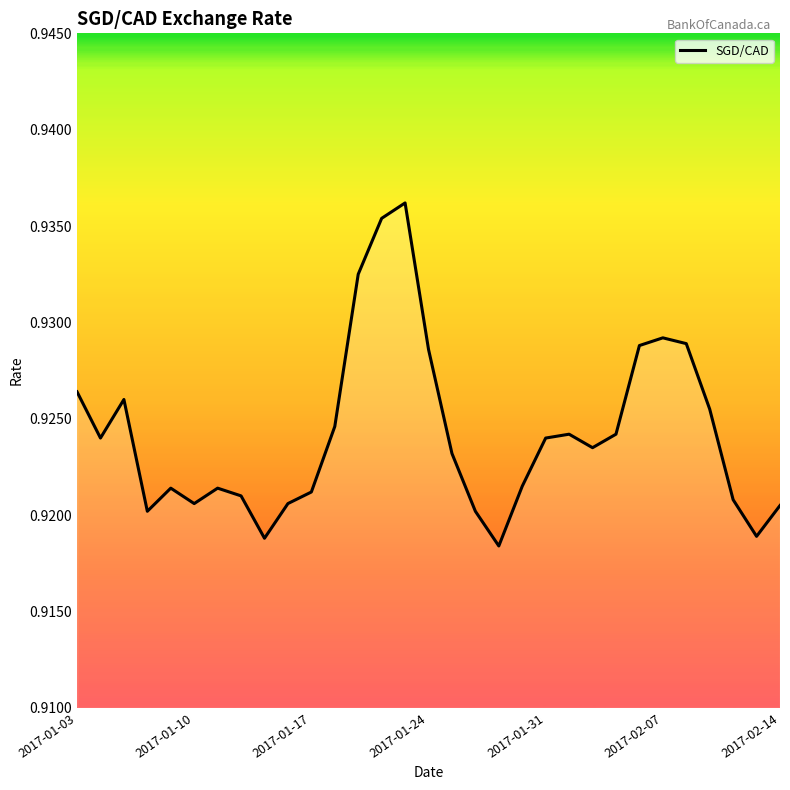

Does the chart display data point markers on the line(s)?

No